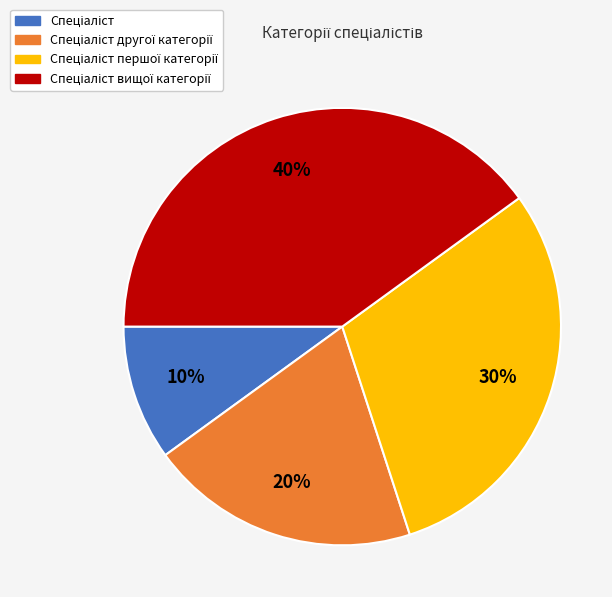

Is there a majority slice in this chart?

No